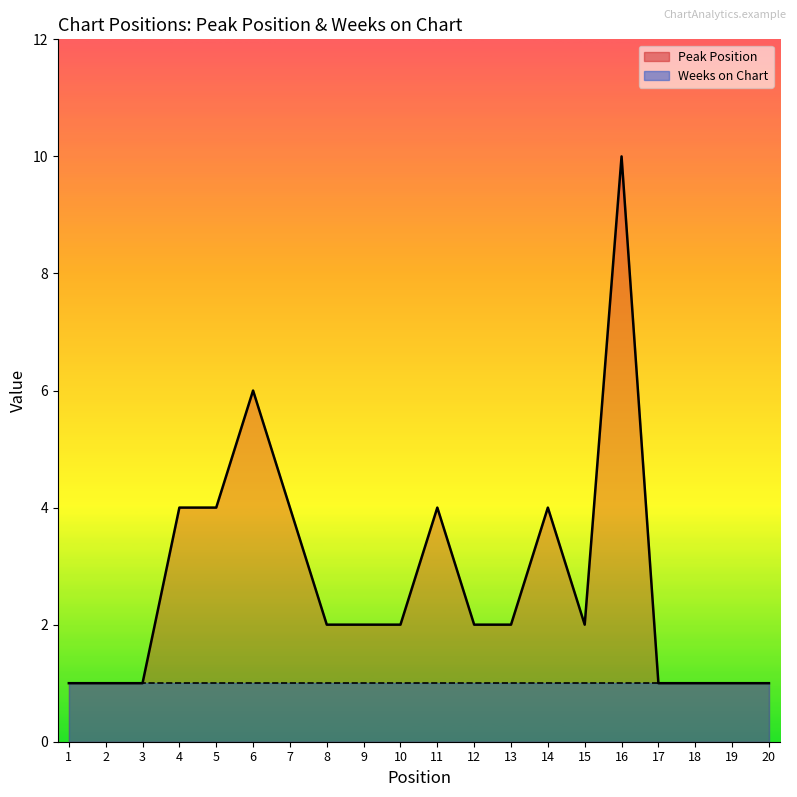

Rank the categories by value from lowest to highest.

1, 2, 3, 17, 18, 19, 20, 8, 9, 10, 12, 13, 15, 4, 5, 7, 11, 14, 6, 16